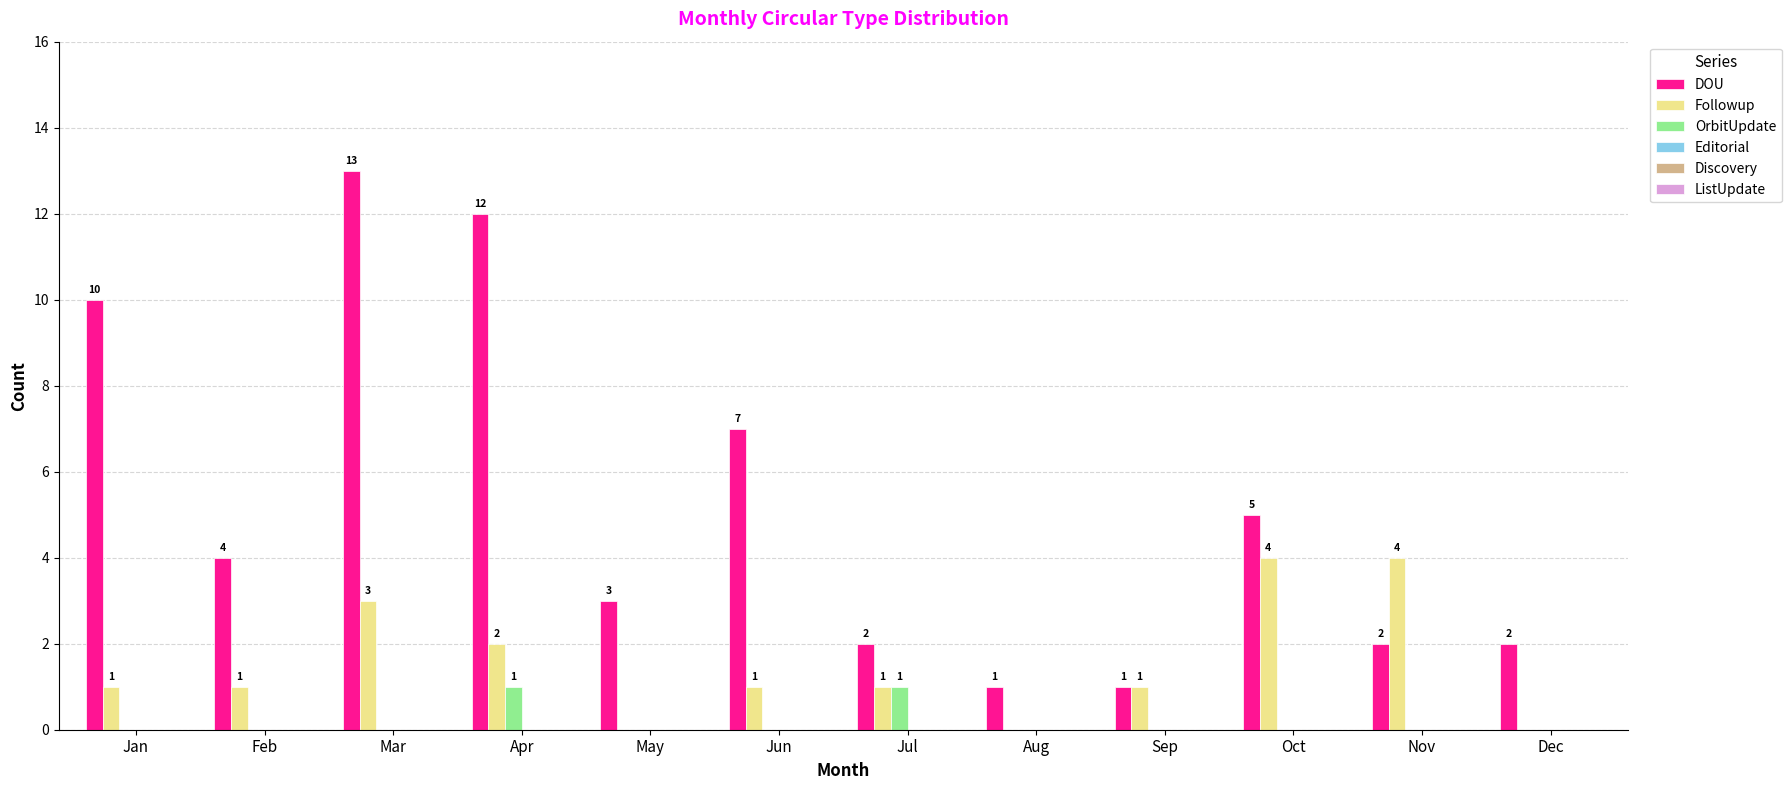

How many OrbitUpdate values are between 0 and 1?

12